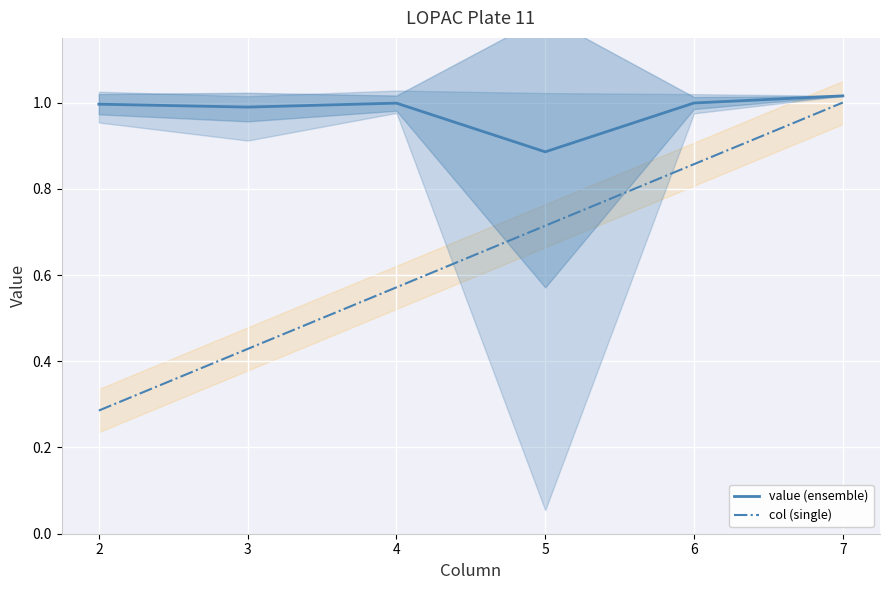

How many series are shown in this chart?

2